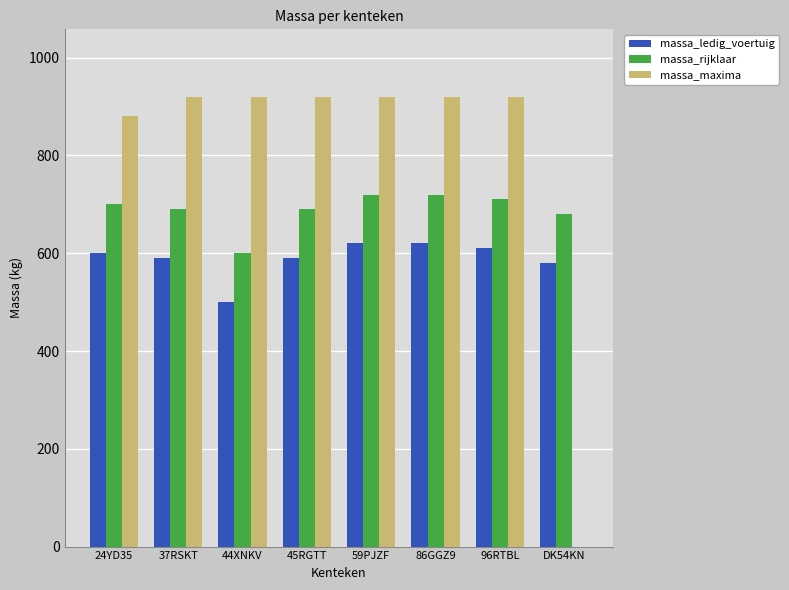

Is it true that massa_ledig_voertuig equals 620 at 59PJZF?

True